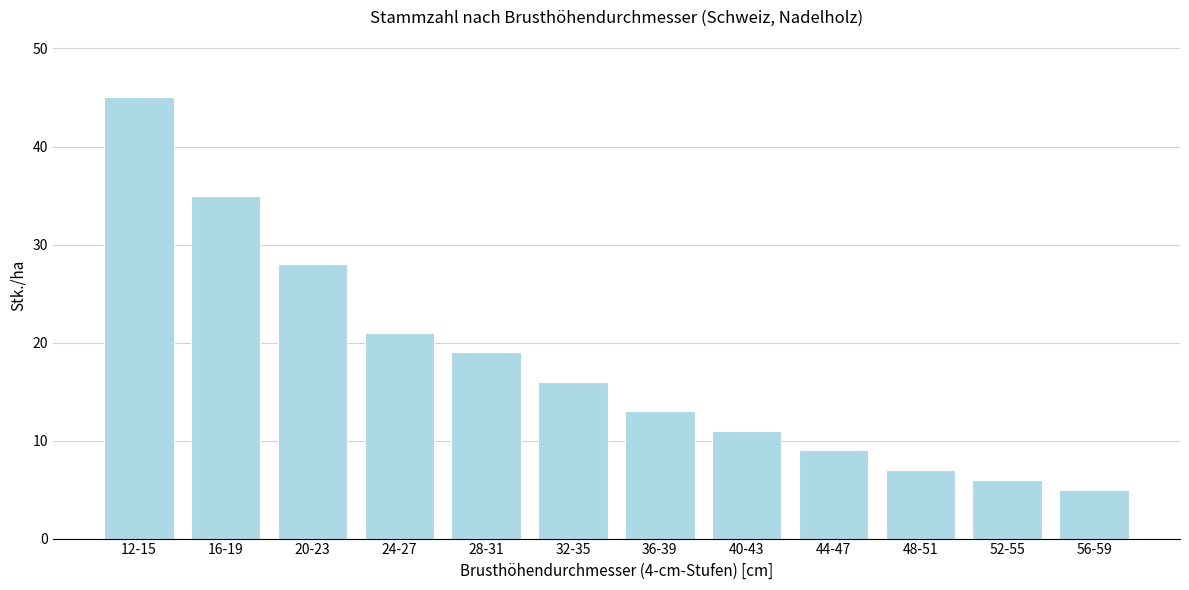

Reading right to left, what are all the values shown in this chart?

56-59=5	52-55=6	48-51=7	44-47=9	40-43=11	36-39=13	32-35=16	28-31=19	24-27=21	20-23=28	16-19=35	12-15=45